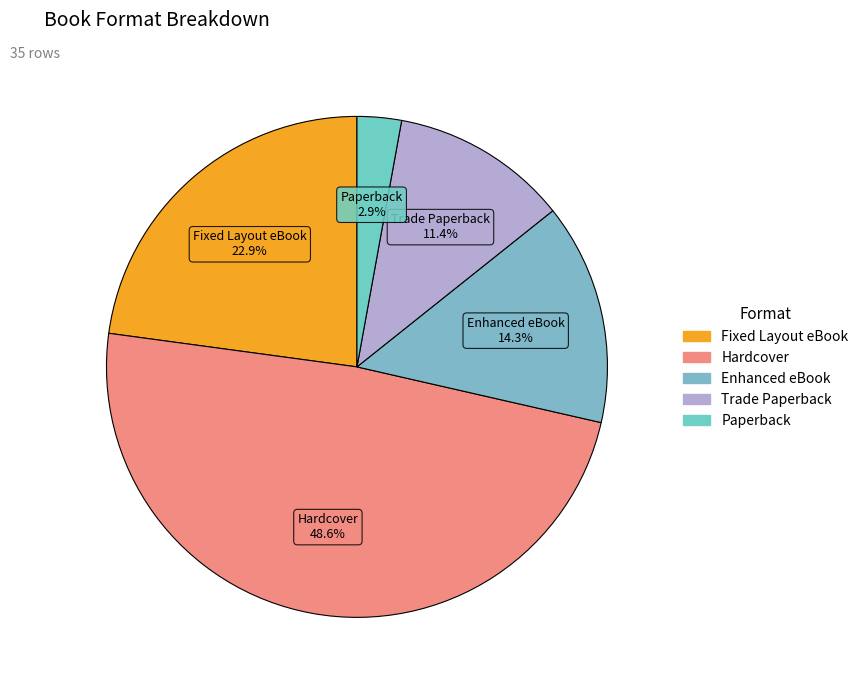

How many segments does this pie chart have?

5